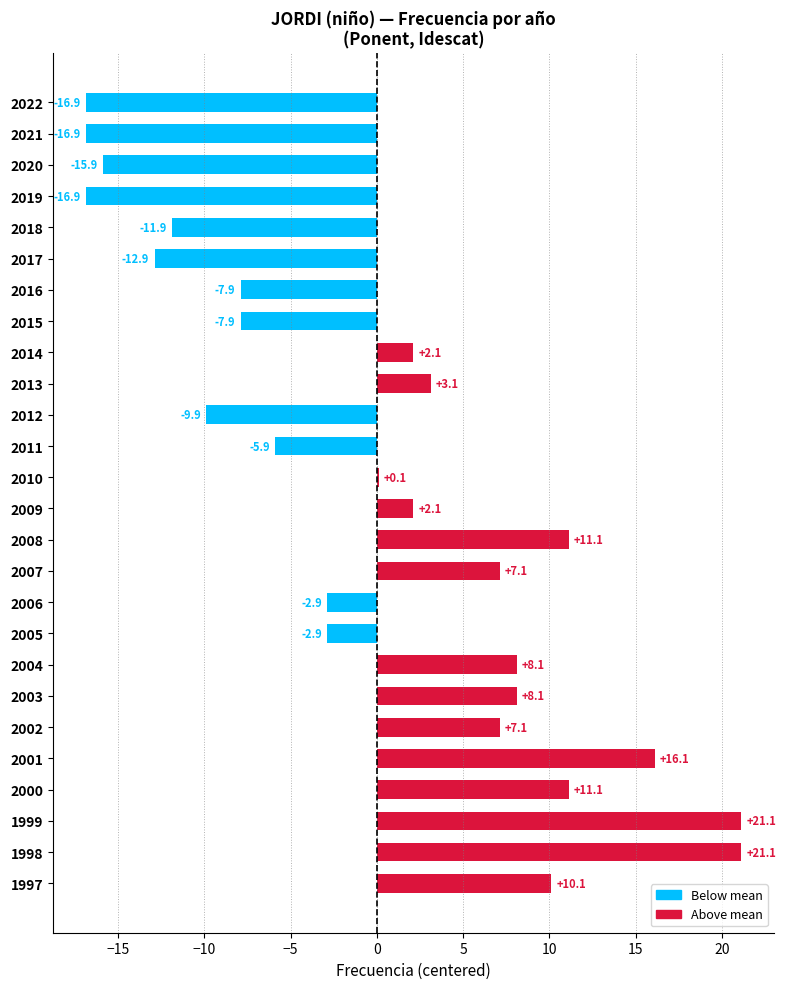

Reading top to bottom, transcribe all the data shown in this chart.

2022=-16.9	2021=-16.9	2020=-15.9	2019=-16.9	2018=-11.9	2017=-12.9	2016=-7.9	2015=-7.9	2014=2.1	2013=3.1	2012=-9.9	2011=-5.9	2010=0.1	2009=2.1	2008=11.1	2007=7.1	2006=-2.9	2005=-2.9	2004=8.1	2003=8.1	2002=7.1	2001=16.1	2000=11.1	1999=21.1	1998=21.1	1997=10.1